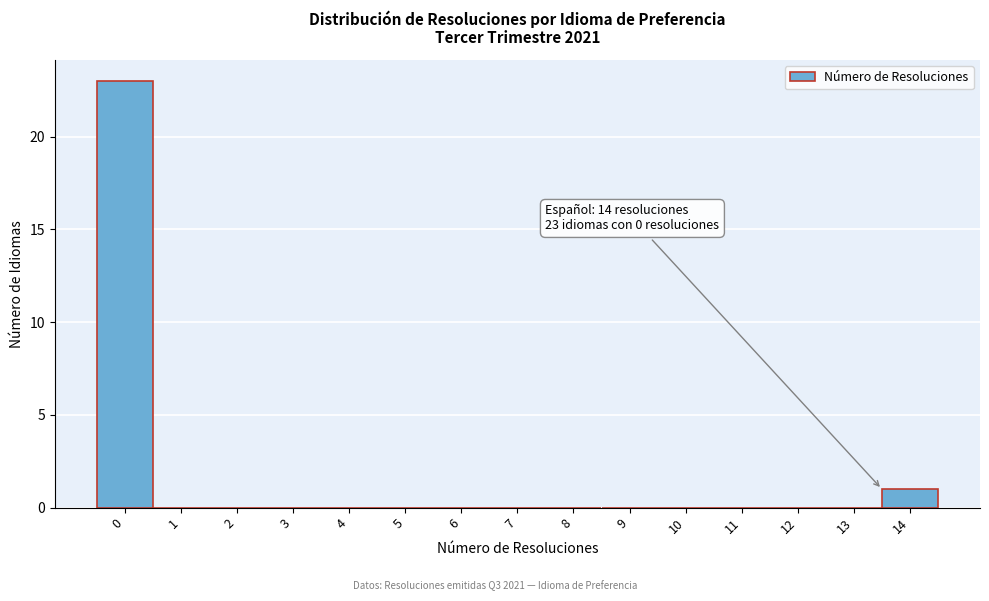

Reading right to left, list all the values displayed in this chart.

14=1	13=0	12=0	11=0	10=0	9=0	8=0	7=0	6=0	5=0	4=0	3=0	2=0	1=0	0=23